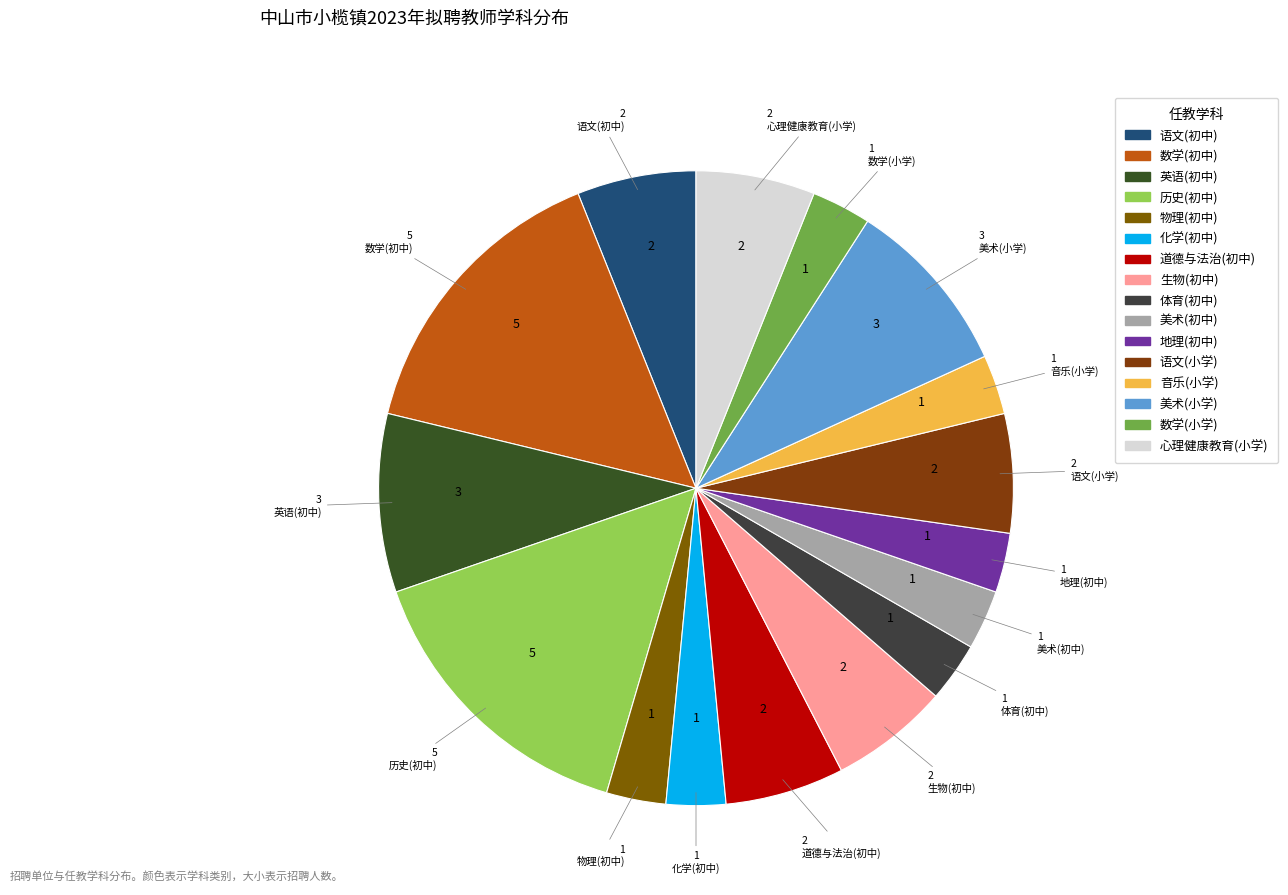

Is 生物(初中) the majority of the pie?

No